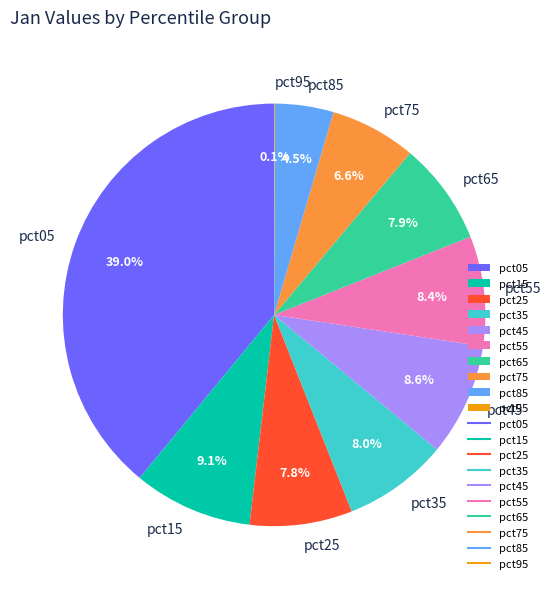

To the nearest percent, what is the combined percentage of pct55 and pct15?

18%